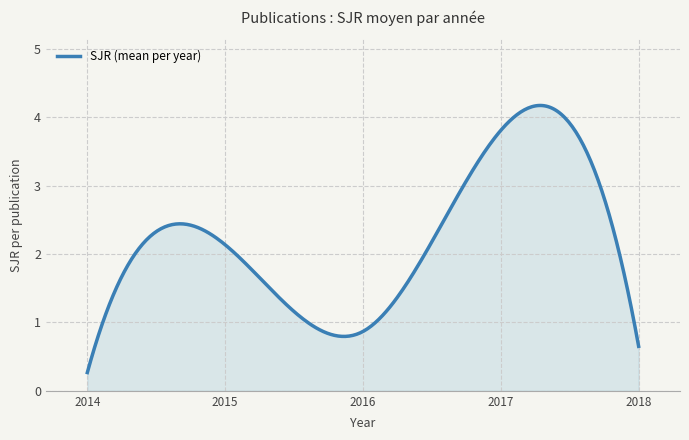

What is the smallest value displayed?

0.3